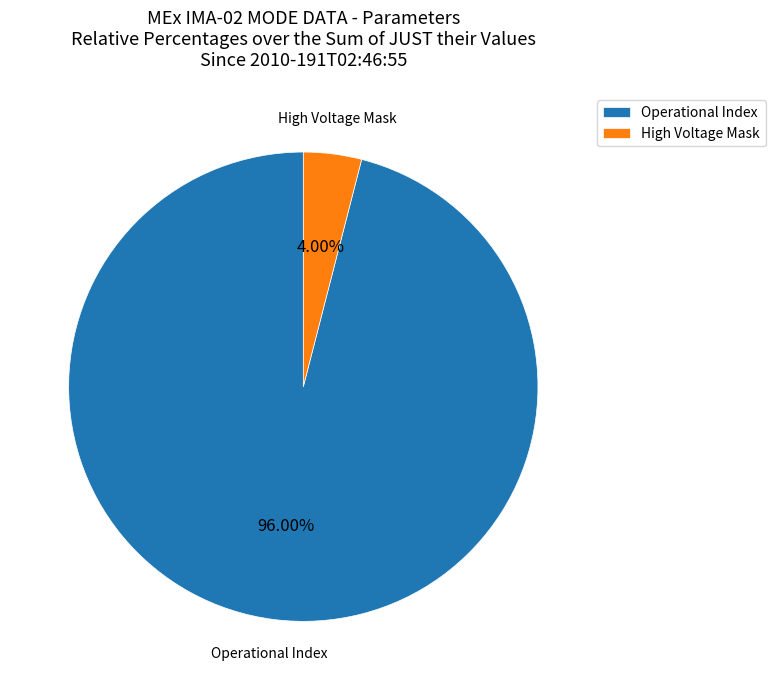

Is there any slice that represents more than half of the pie?

Yes